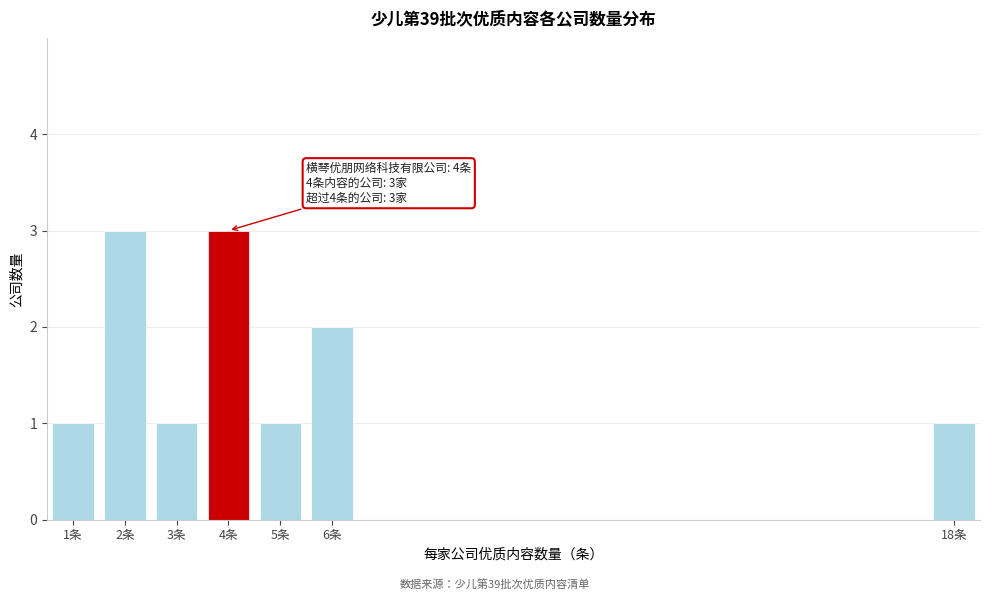

Reading left to right, list all the values displayed in this chart.

1	3	1	3	1	2	1